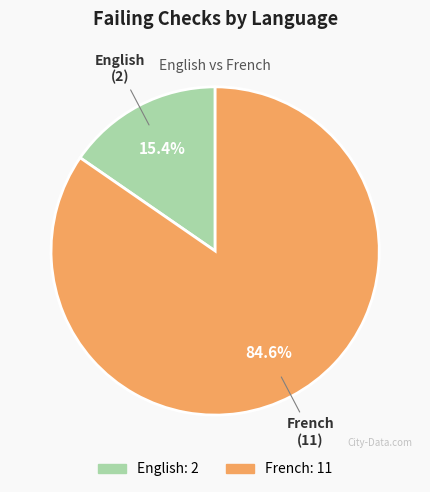

Approximately how many times larger is the value at French compared to English?

5.5